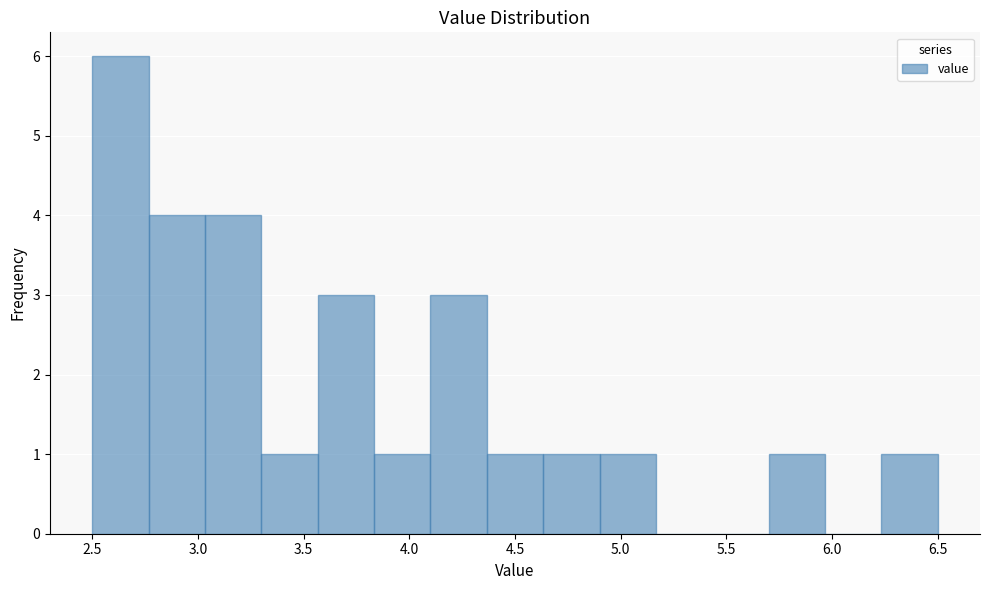

Reading left to right, transcribe this chart: for each bar, give the range it covers on the x-axis and its height. Neither the bar edges nor the heights are printed on the chart, so give them approximately, as read against the axes.

2.50 to 2.75: 6
2.75 to 3.05: 4
3.05 to 3.30: 4
3.30 to 3.55: 1
3.55 to 3.85: 3
3.85 to 4.10: 1
4.10 to 4.35: 3
4.35 to 4.65: 1
4.65 to 4.90: 1
4.90 to 5.15: 1
5.15 to 5.45: 0
5.45 to 5.70: 0
5.70 to 5.95: 1
5.95 to 6.25: 0
6.25 to 6.50: 1